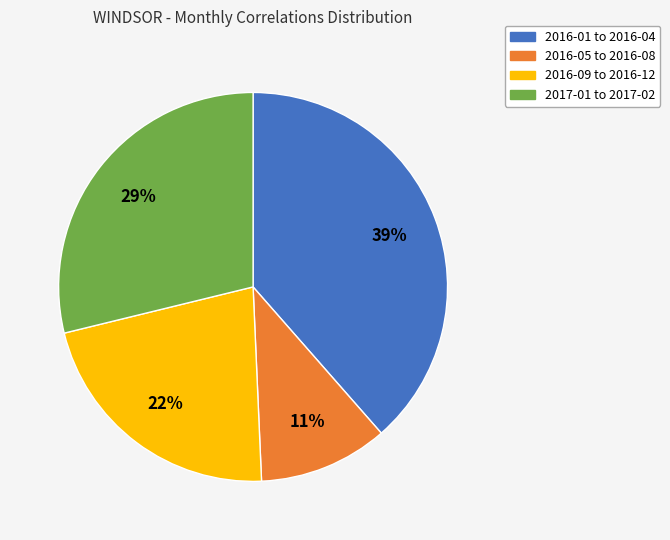

Is there a majority slice in this chart?

No